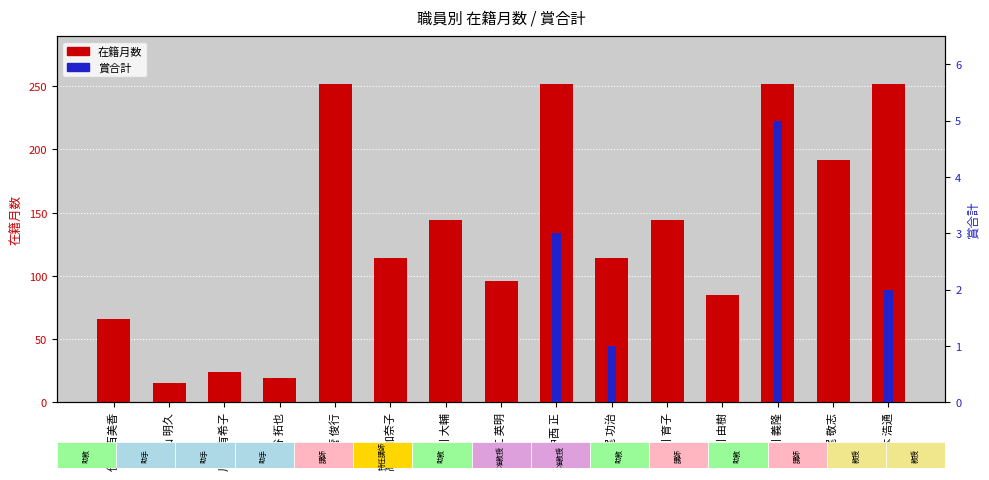

Reading left to right, transcribe all the data shown in this chart.

在籍月数: 伊田 百美香=66	浦山 明久=15	川﨑 有希子=24	澁谷 拓也=19	菅 俊行=252	高橋 加奈子=114	武川 大輔=144	中江 英明=96	中西 正=252	平尾 功治=114	細川 育子=144	細川 由樹=85	細川 義隆=252	松尾 敬志=192	湯本 浩通=252
賞合計: 伊田 百美香=0	浦山 明久=0	川﨑 有希子=0	澁谷 拓也=0	菅 俊行=0	高橋 加奈子=0	武川 大輔=0	中江 英明=0	中西 正=3	平尾 功治=1	細川 育子=0	細川 由樹=0	細川 義隆=5	松尾 敬志=0	湯本 浩通=2